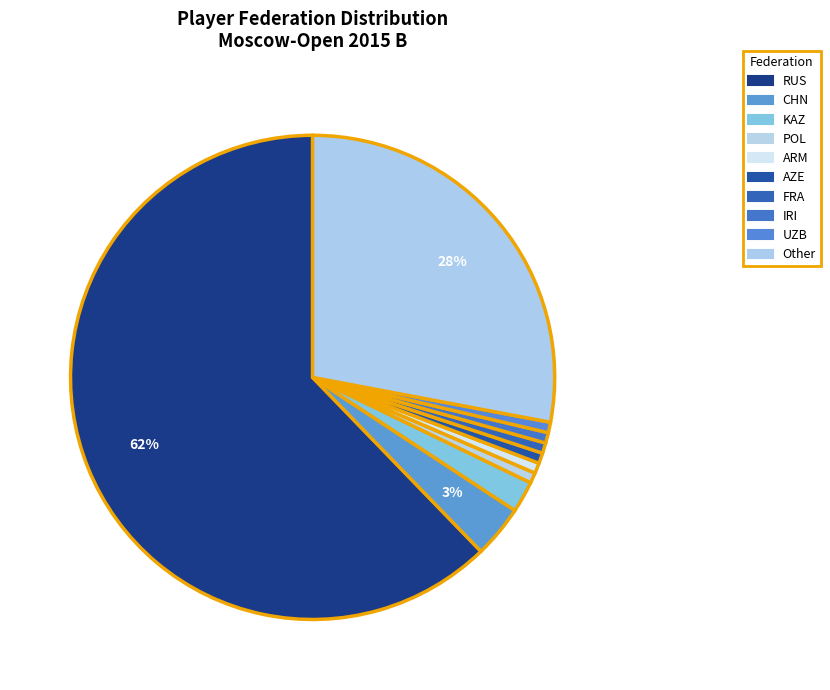

Is there a majority slice in this chart?

Yes